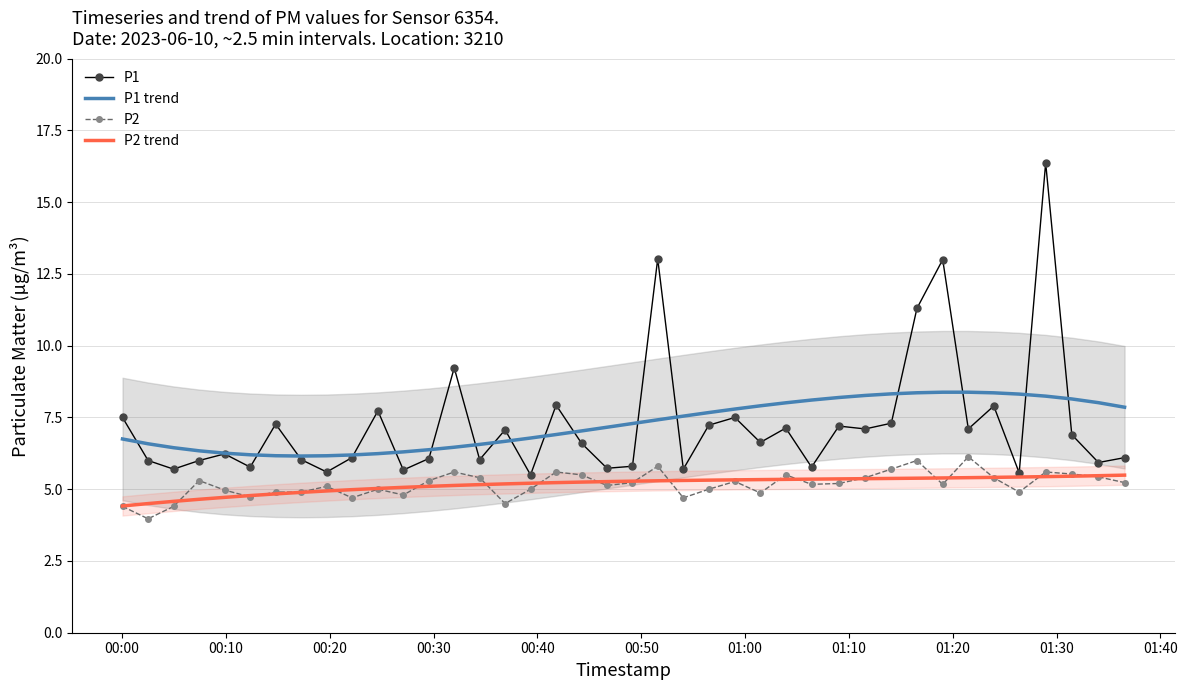

What is the highest value of the P2 series?

6.1